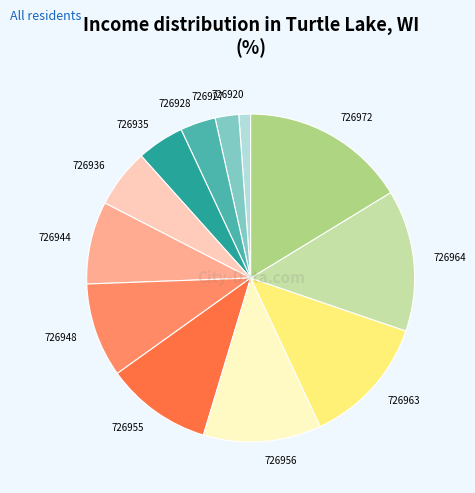

What is the smallest slice in the pie chart?

726920